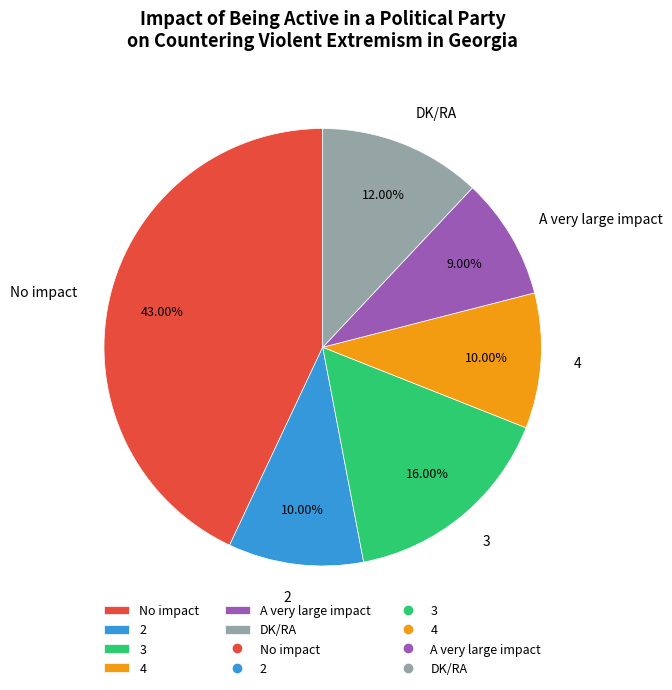

How much of the chart is everything except A very large impact?

91.0%